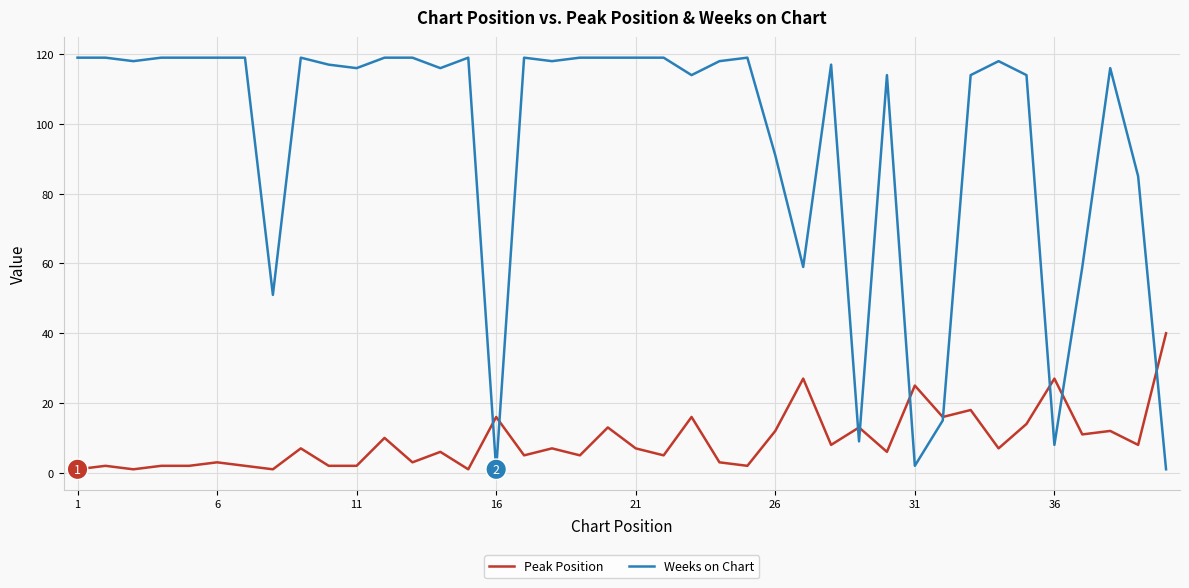

Which series has the largest total across all categories?

Weeks on Chart